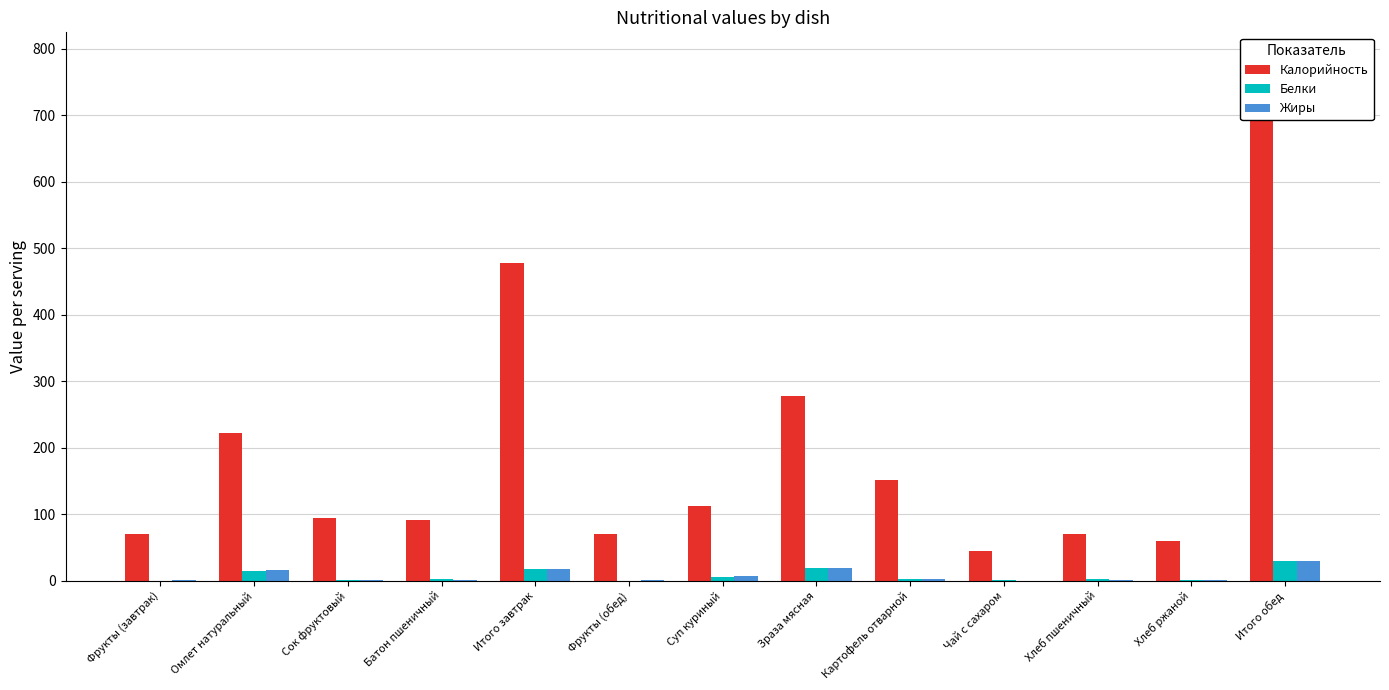

True or false: Калорийность has a value of 59.0 at Хлеб ржаной.

True